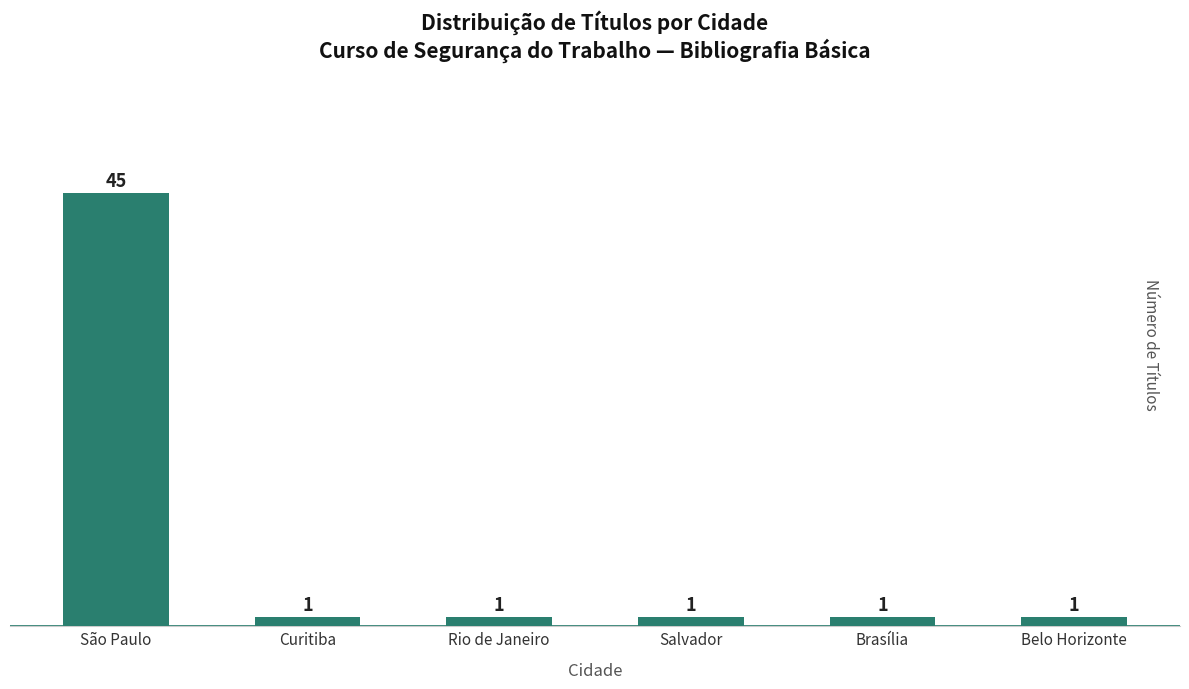

True or false: the data shows 1 at Salvador.

True